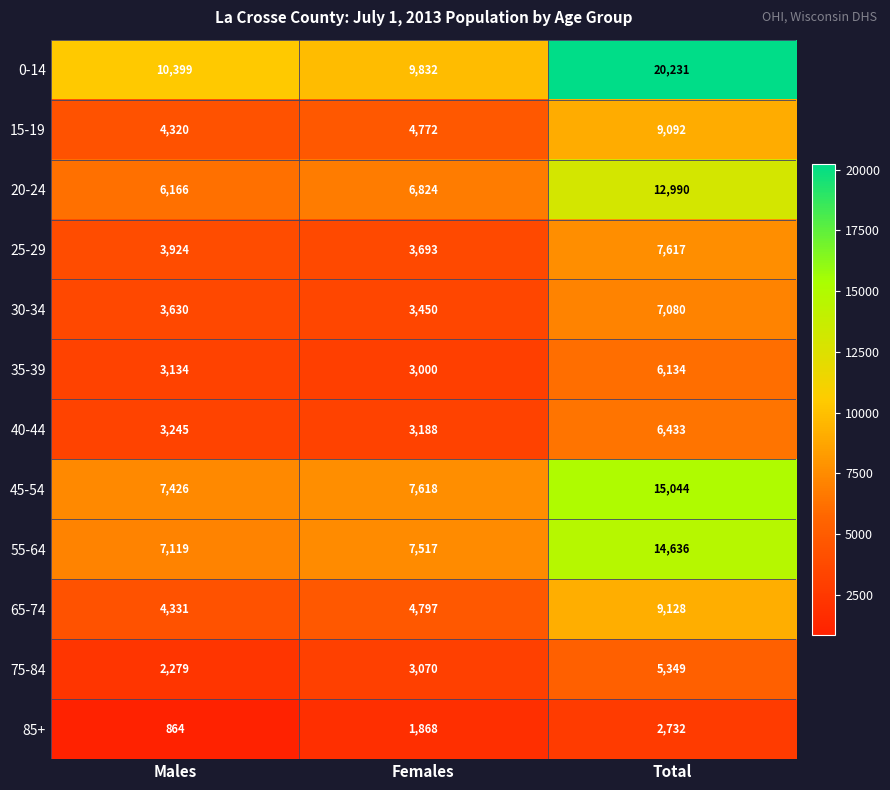

What is the total value across all series at Females?

59629